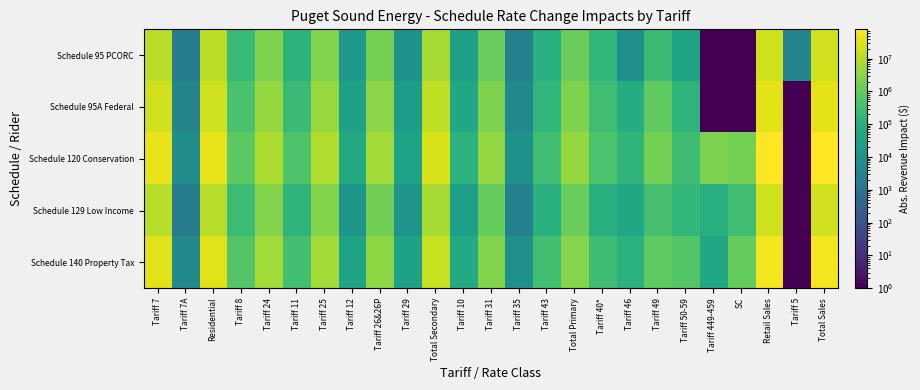

What is the difference between the second highest and second lowest values in the Schedule 95A Federal series?

37476999